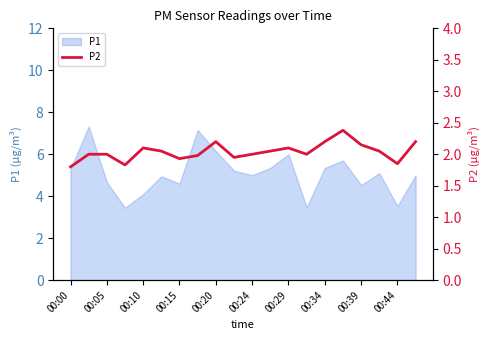

Does the chart have visible grid lines?

No